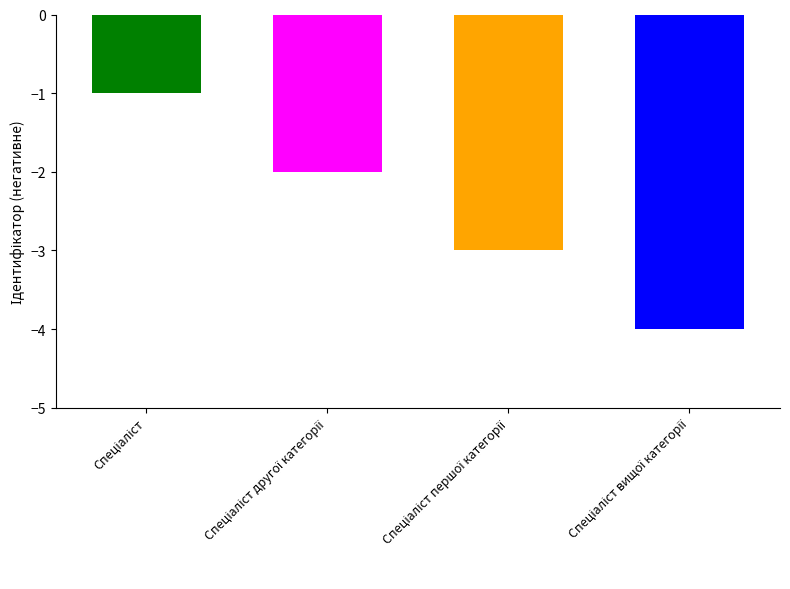

What is the minimum value shown in the chart?

-4